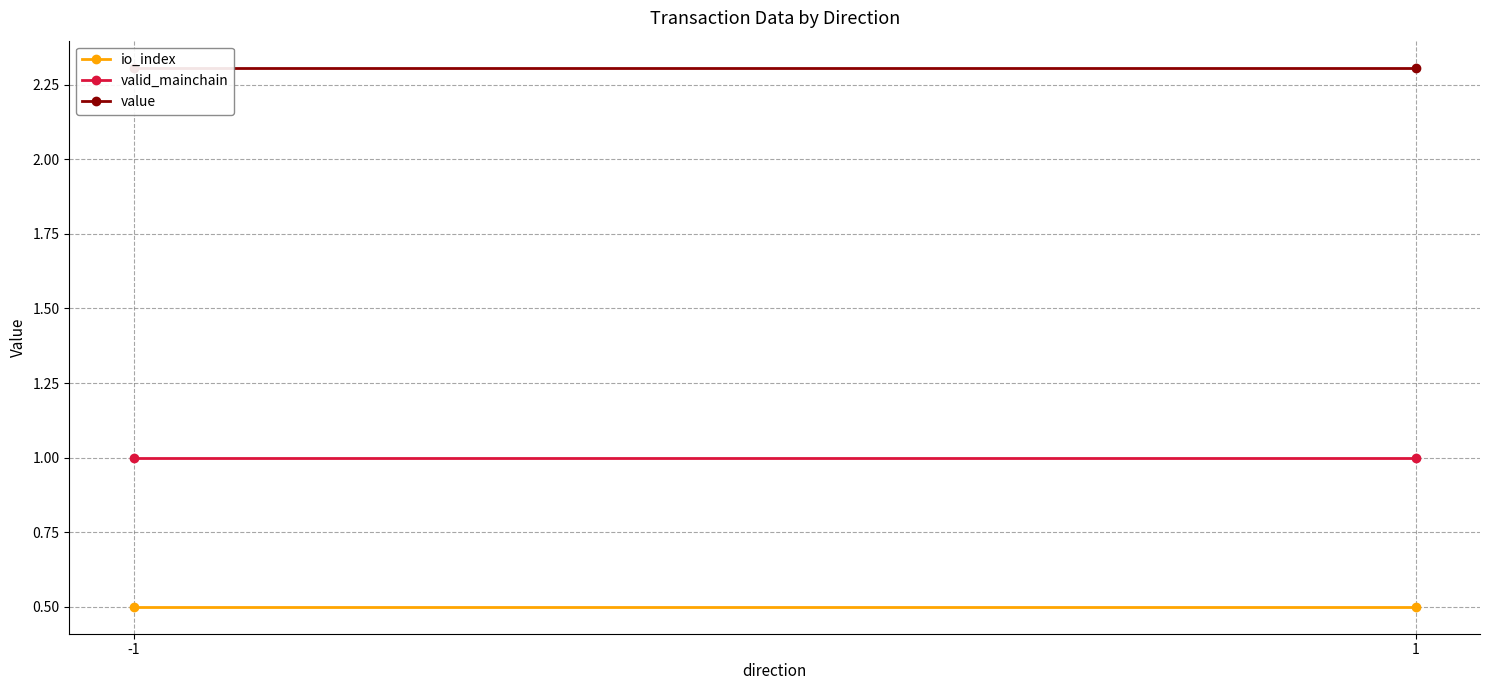

Reading left to right, list all the values displayed in this chart.

io_index: -1=0.5	1=0.5
valid_mainchain: -1=1.0	1=1.0
value: -1=2.3	1=2.3